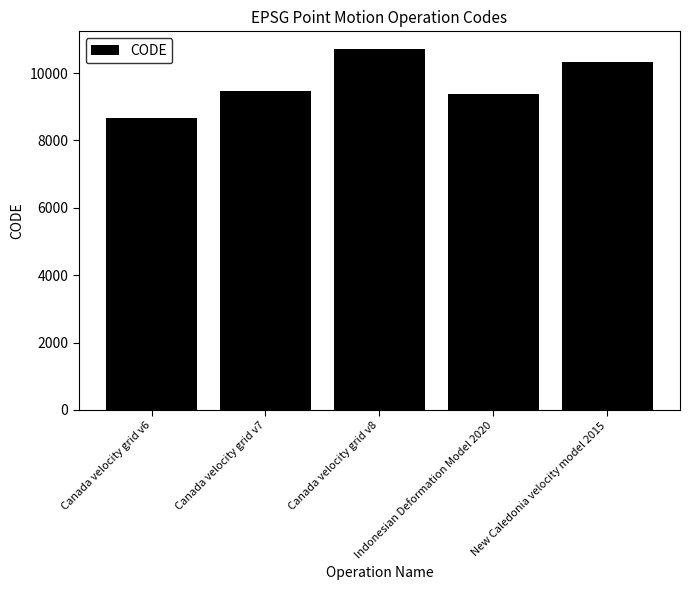

What is the label of the 3rd bar from the right?

Canada velocity grid v8